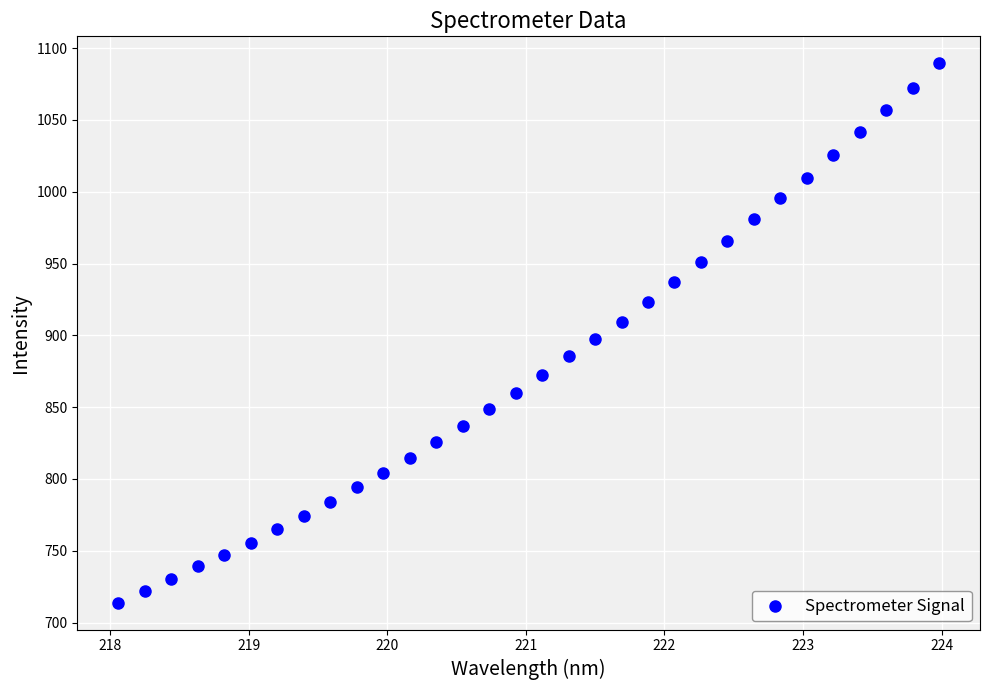

What is the range of Y values (max minus min)?

375.5